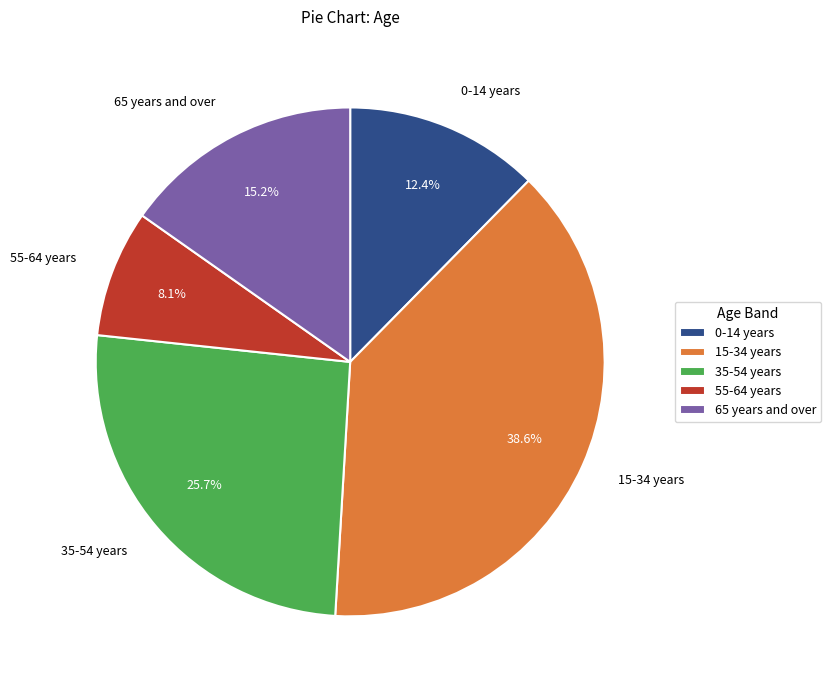

Approximately how many times larger is the value at 0-14 years compared to 15-34 years?

0.3